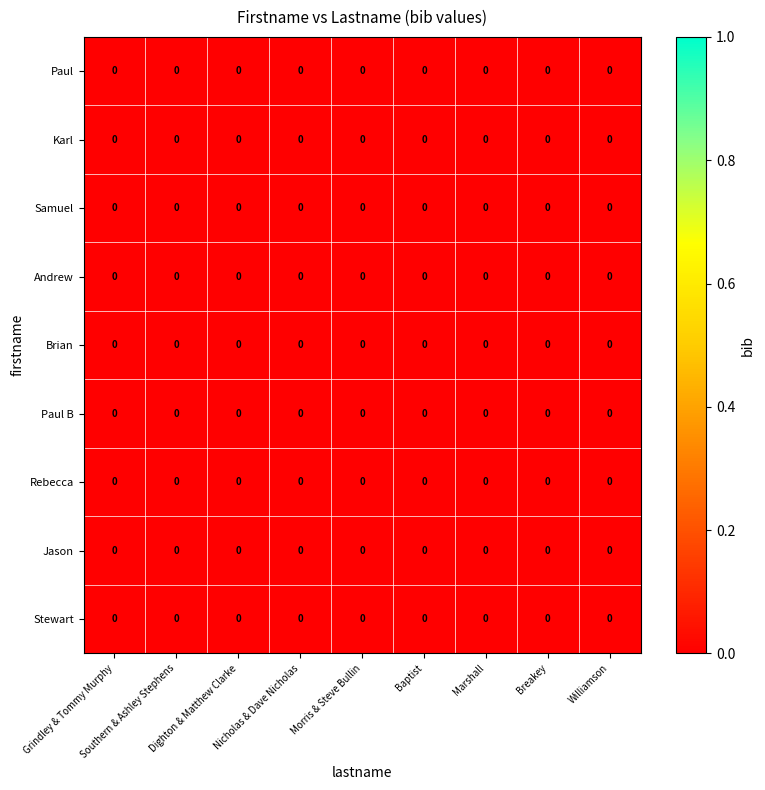

Reading right to left, extract all data points from this chart.

Paul: Williamson=0.0	Breakey=0.0	Marshall=0.0	Baptist=0.0	Morris & Steve Bullin=0.0	Nicholas & Dave Nicholas=0.0	Dighton & Matthew Clarke=0.0	Southern & Ashley Stephens=0.0	Grindley & Tommy Murphy=0.0
Karl: Williamson=0.0	Breakey=0.0	Marshall=0.0	Baptist=0.0	Morris & Steve Bullin=0.0	Nicholas & Dave Nicholas=0.0	Dighton & Matthew Clarke=0.0	Southern & Ashley Stephens=0.0	Grindley & Tommy Murphy=0.0
Samuel: Williamson=0.0	Breakey=0.0	Marshall=0.0	Baptist=0.0	Morris & Steve Bullin=0.0	Nicholas & Dave Nicholas=0.0	Dighton & Matthew Clarke=0.0	Southern & Ashley Stephens=0.0	Grindley & Tommy Murphy=0.0
Andrew: Williamson=0.0	Breakey=0.0	Marshall=0.0	Baptist=0.0	Morris & Steve Bullin=0.0	Nicholas & Dave Nicholas=0.0	Dighton & Matthew Clarke=0.0	Southern & Ashley Stephens=0.0	Grindley & Tommy Murphy=0.0
Brian: Williamson=0.0	Breakey=0.0	Marshall=0.0	Baptist=0.0	Morris & Steve Bullin=0.0	Nicholas & Dave Nicholas=0.0	Dighton & Matthew Clarke=0.0	Southern & Ashley Stephens=0.0	Grindley & Tommy Murphy=0.0
Paul B: Williamson=0.0	Breakey=0.0	Marshall=0.0	Baptist=0.0	Morris & Steve Bullin=0.0	Nicholas & Dave Nicholas=0.0	Dighton & Matthew Clarke=0.0	Southern & Ashley Stephens=0.0	Grindley & Tommy Murphy=0.0
Rebecca: Williamson=0.0	Breakey=0.0	Marshall=0.0	Baptist=0.0	Morris & Steve Bullin=0.0	Nicholas & Dave Nicholas=0.0	Dighton & Matthew Clarke=0.0	Southern & Ashley Stephens=0.0	Grindley & Tommy Murphy=0.0
Jason: Williamson=0.0	Breakey=0.0	Marshall=0.0	Baptist=0.0	Morris & Steve Bullin=0.0	Nicholas & Dave Nicholas=0.0	Dighton & Matthew Clarke=0.0	Southern & Ashley Stephens=0.0	Grindley & Tommy Murphy=0.0
Stewart: Williamson=0.0	Breakey=0.0	Marshall=0.0	Baptist=0.0	Morris & Steve Bullin=0.0	Nicholas & Dave Nicholas=0.0	Dighton & Matthew Clarke=0.0	Southern & Ashley Stephens=0.0	Grindley & Tommy Murphy=0.0